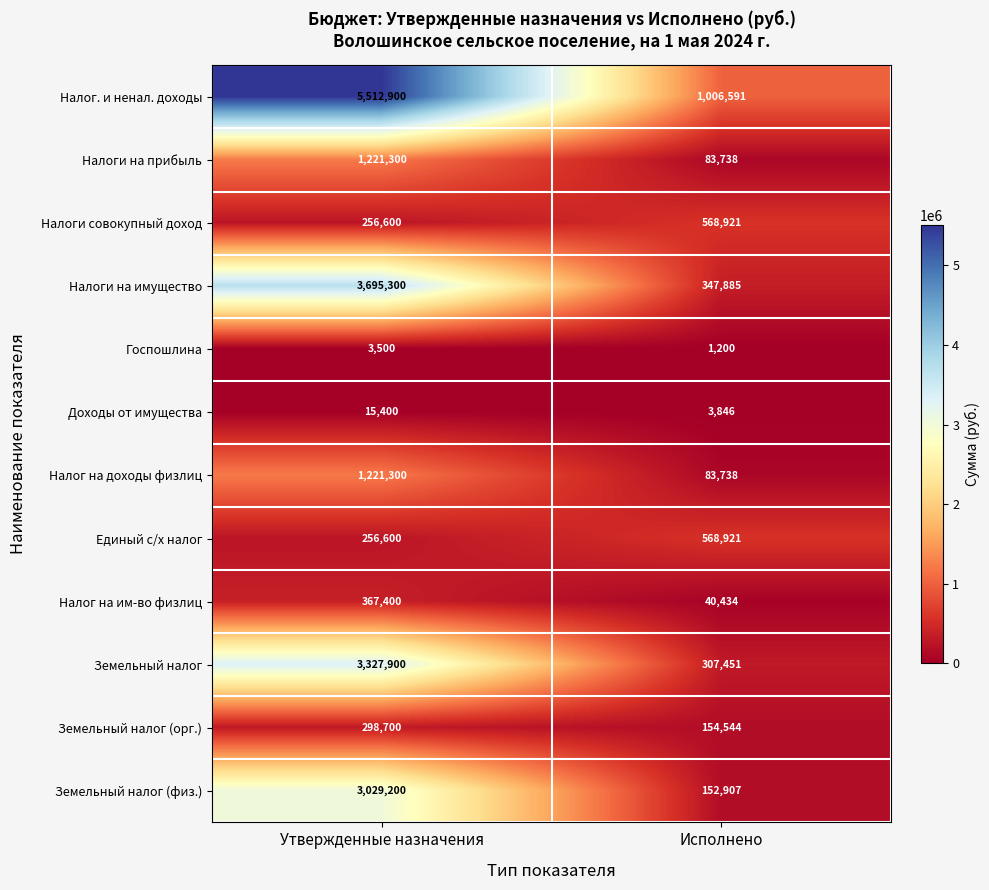

Is the value of Земельный налог (орг.) at Утвержденные назначения greater than the value of Доходы от имущества at Исполнено?

Yes